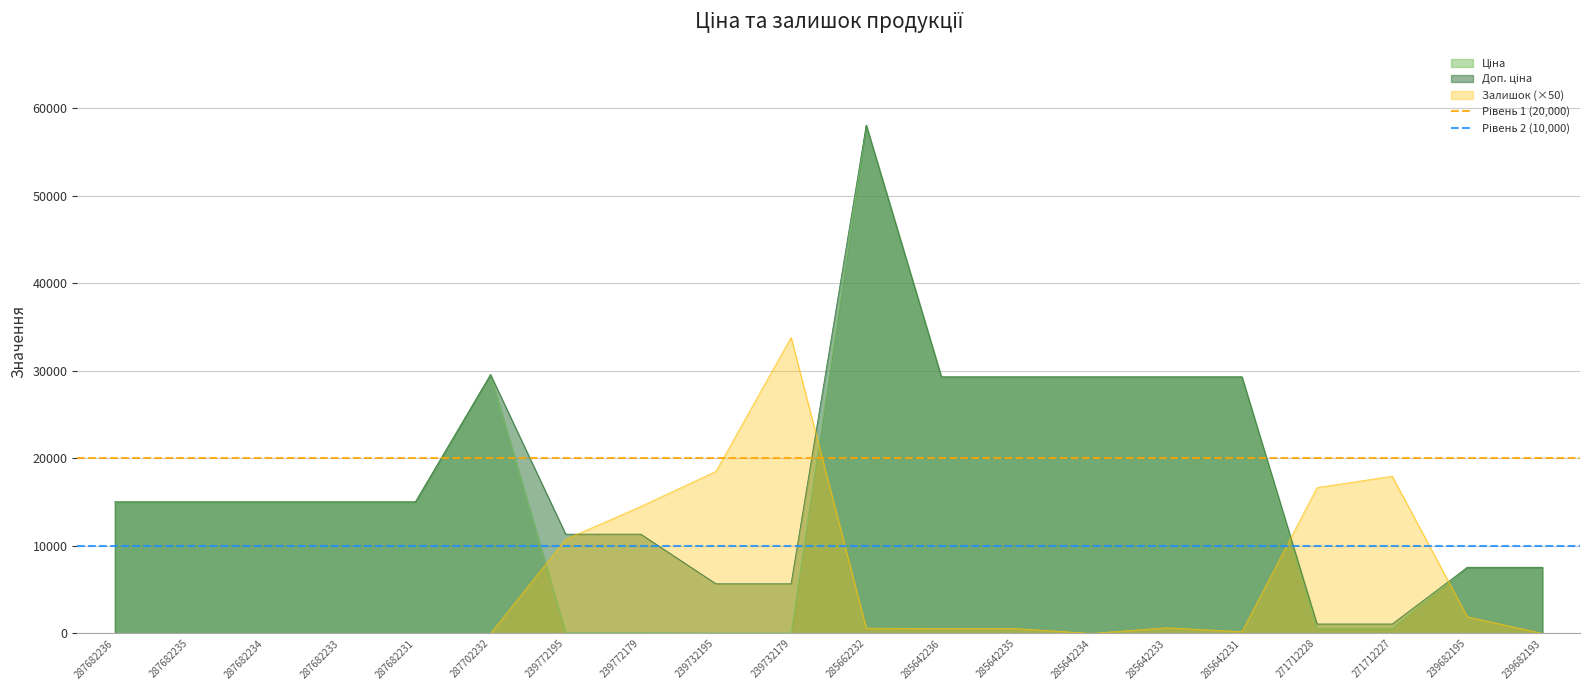

The Залишок (×50) series shows 33800.0 at 239732179. True or false?

True